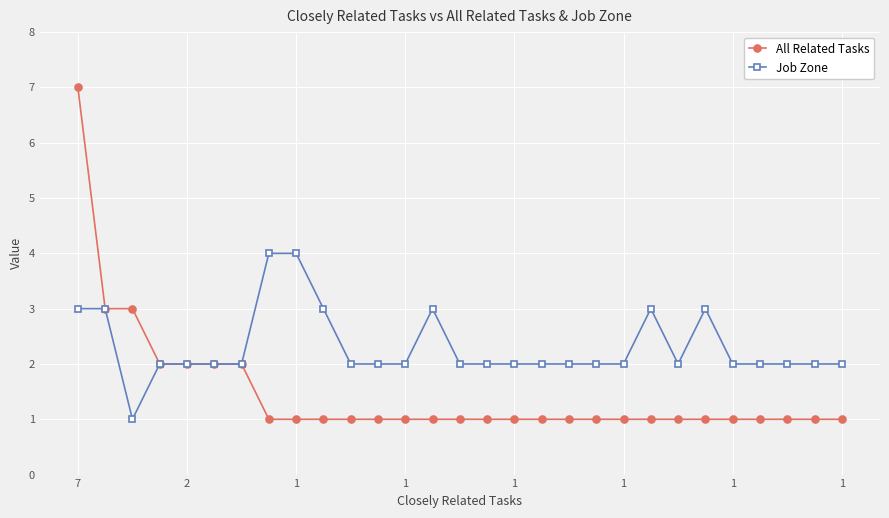

True or false: Job Zone has more than 0 interior local peaks.

True